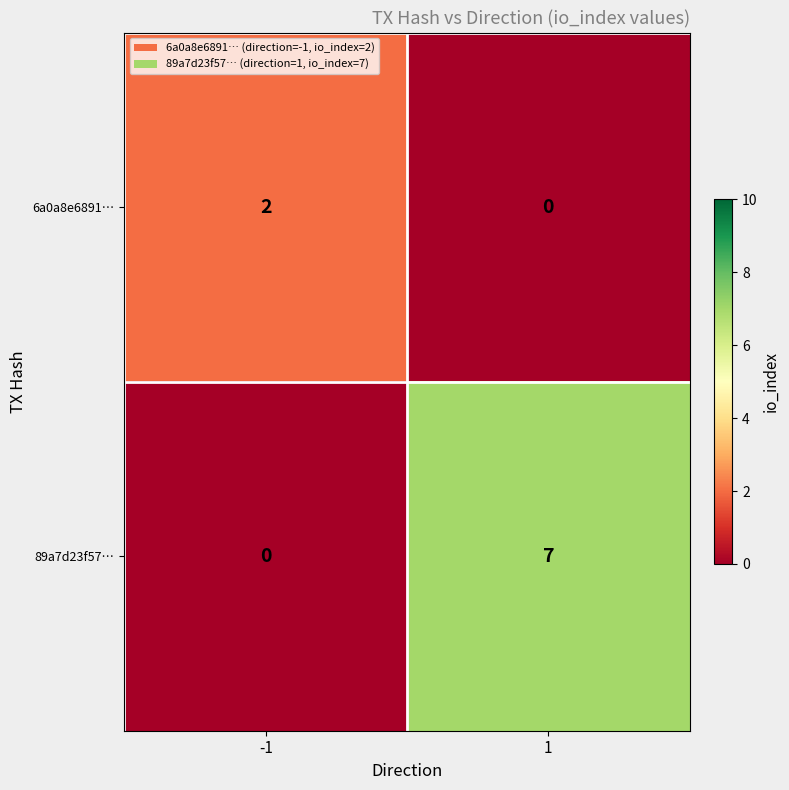

Which series changed the most between -1 and 1?

89a7d23f57…